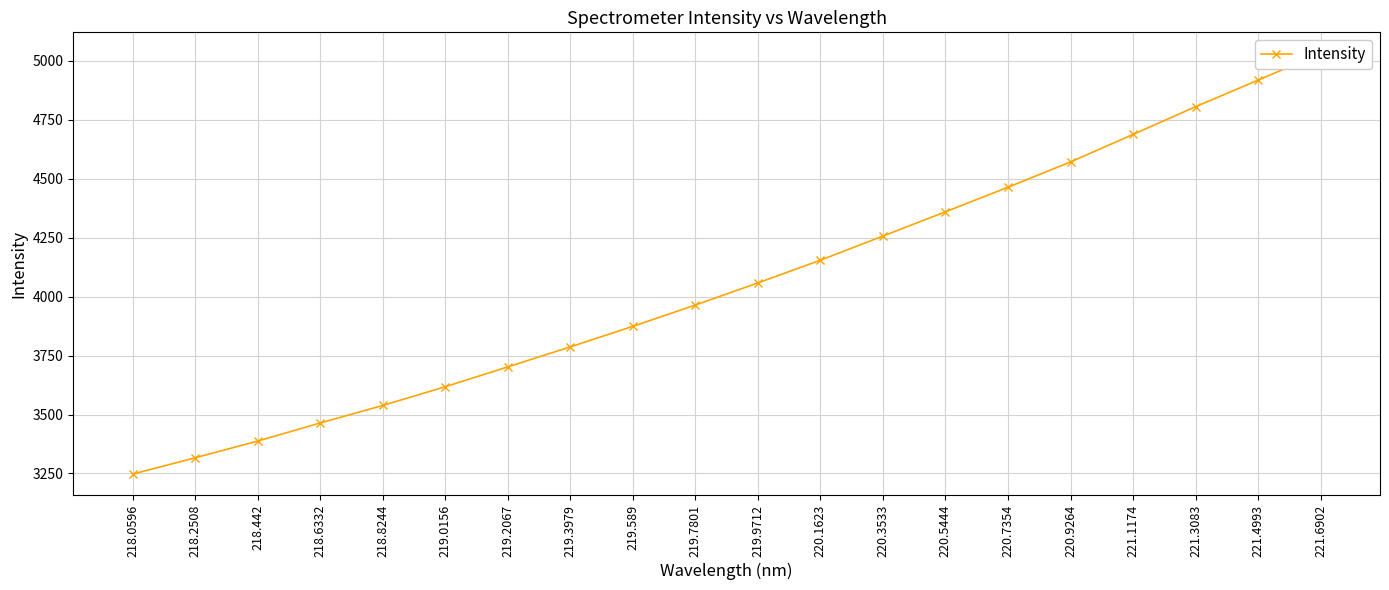

What is the sum of all values?

81208.3